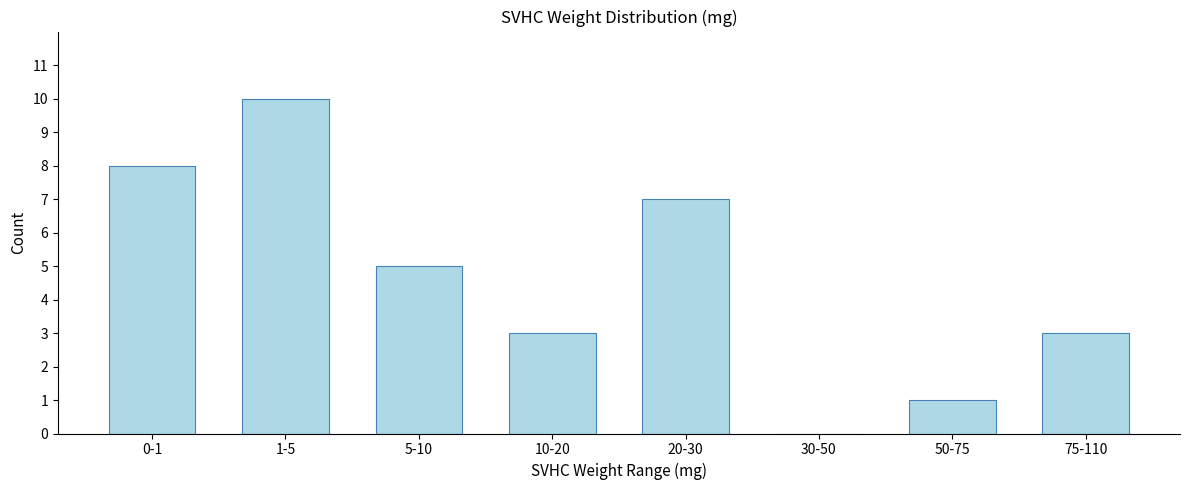

Reading left to right, list all the values displayed in this chart.

0-1=8	1-5=10	5-10=5	10-20=3	20-30=7	30-50=0	50-75=1	75-110=3